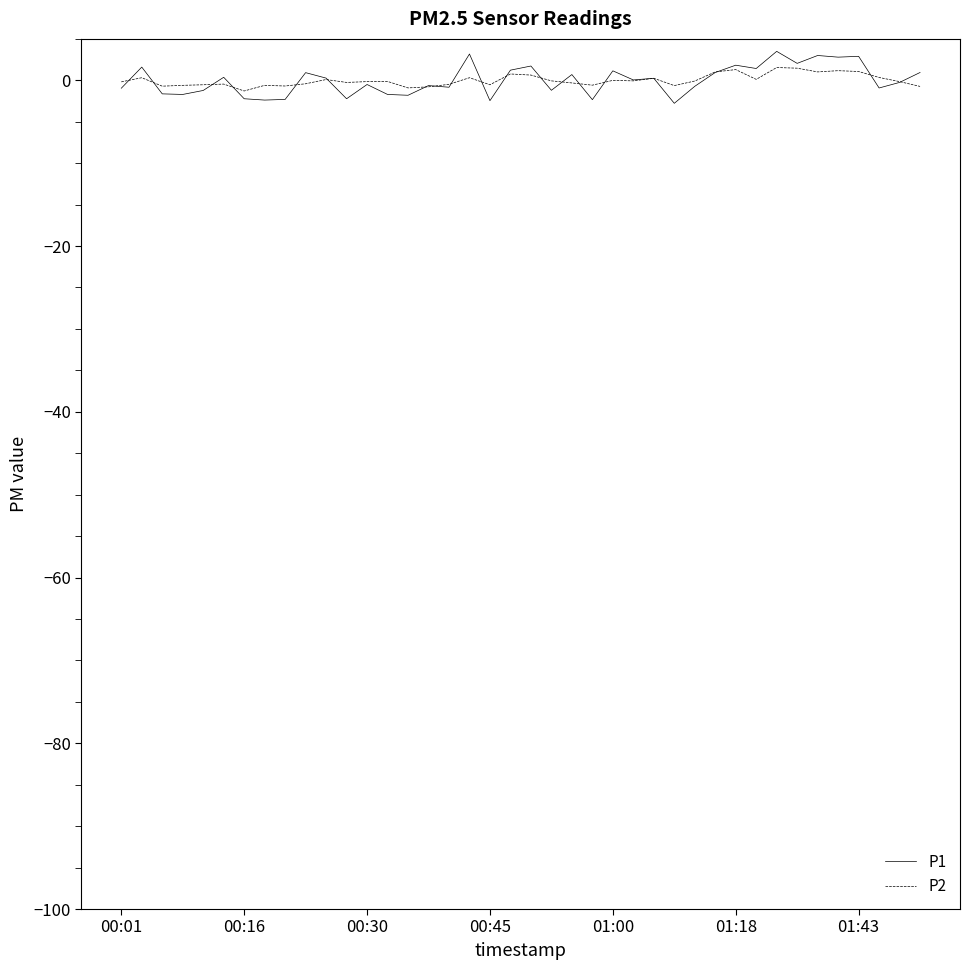

Which series has the widest spread of values?

P1